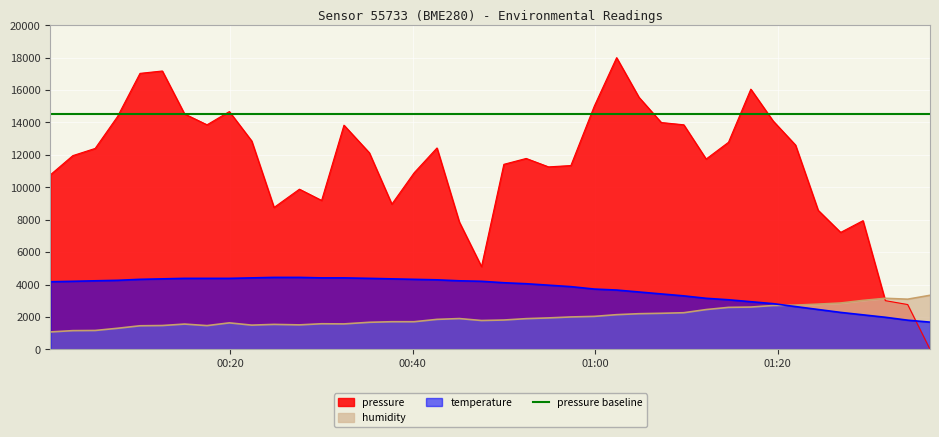

How many intersections are there between humidity and pressure?

1